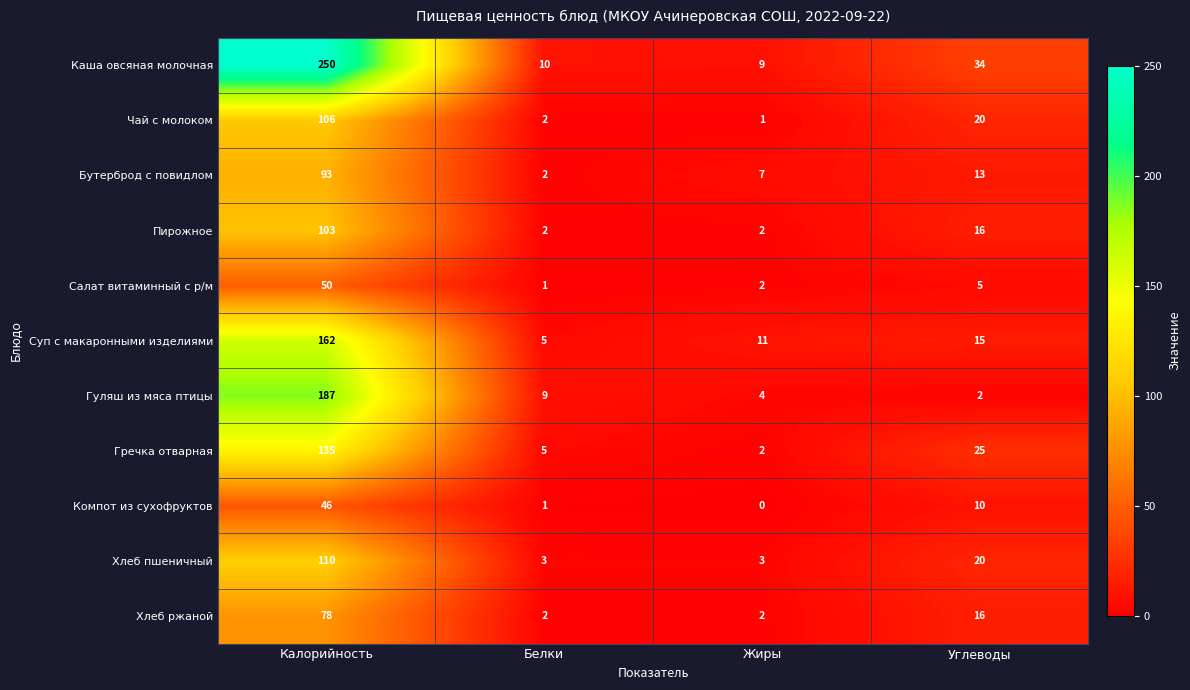

At which category is the sum across all series the highest?

Калорийность